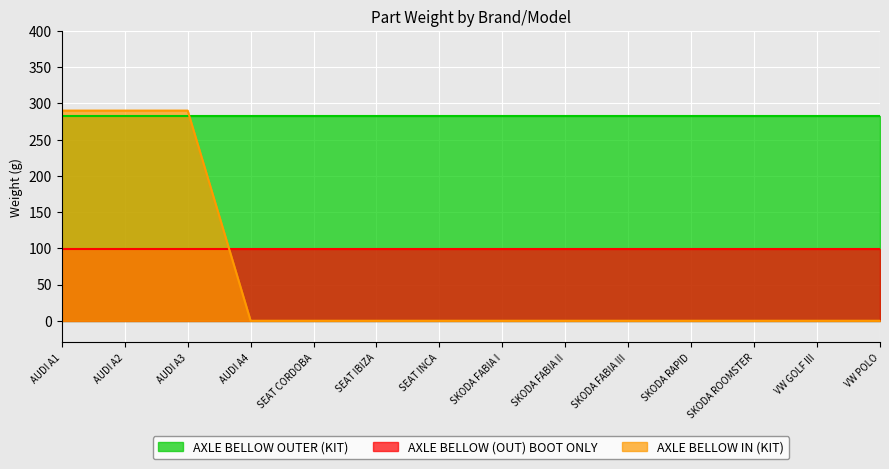

What is the label of the 5th point from the right?

SKODA FABIA III